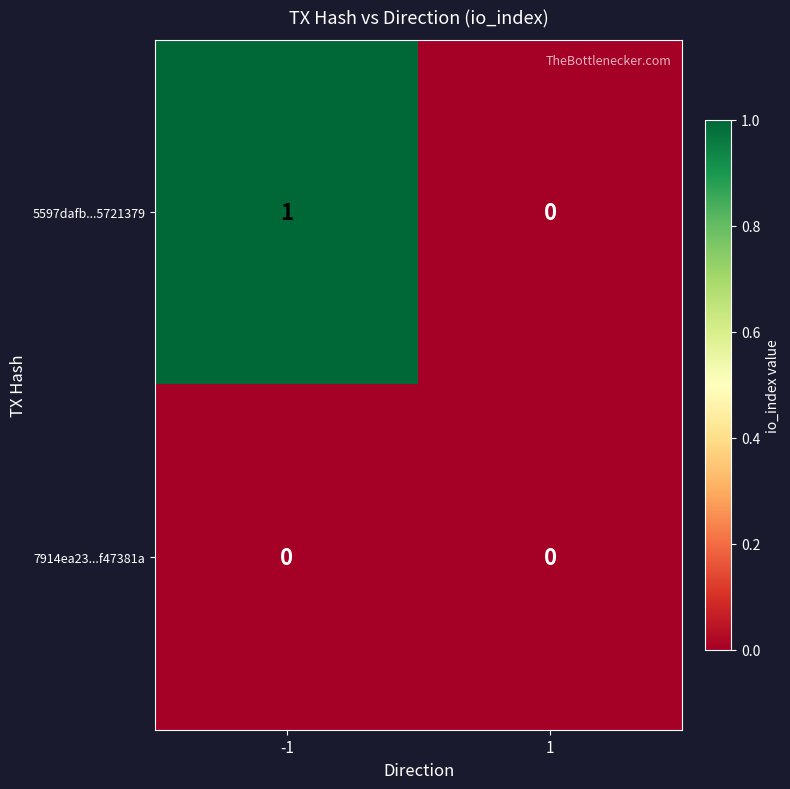

Rank the series by their maximum value, from highest to lowest.

5597dafb...5721379, 7914ea23...f47381a